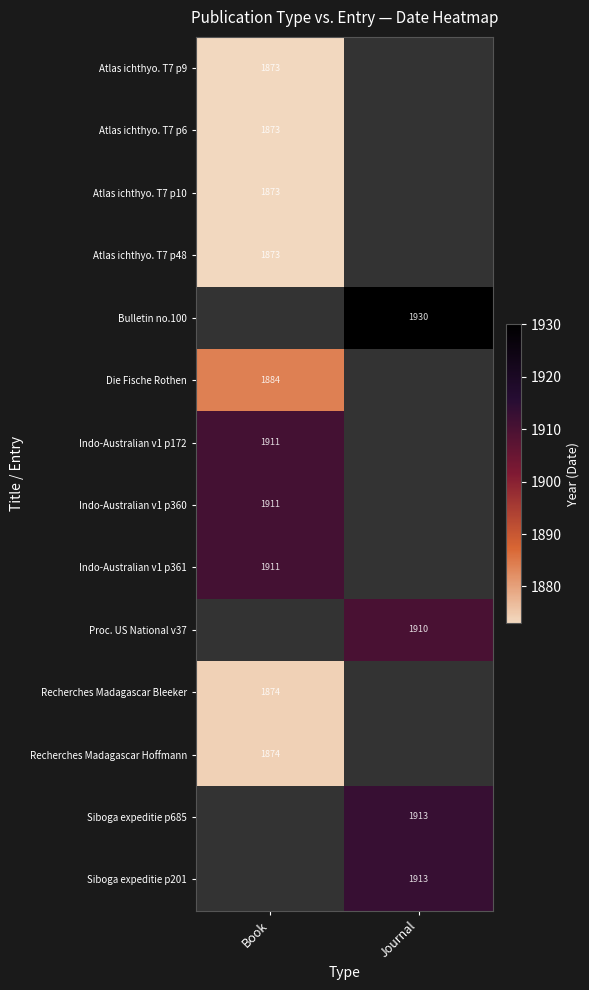

The Indo-Australian v1 p172 series shows 1911 at Book. True or false?

True